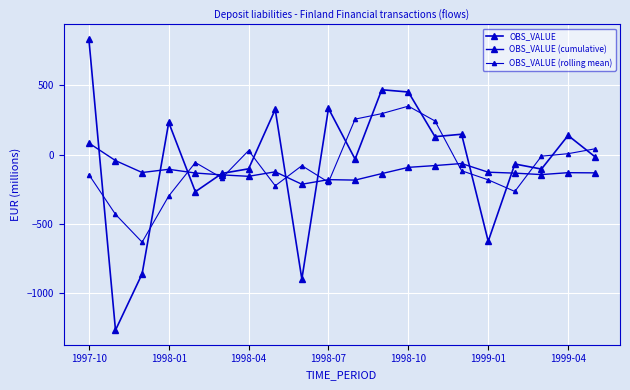

How many lines are shown in the chart?

3